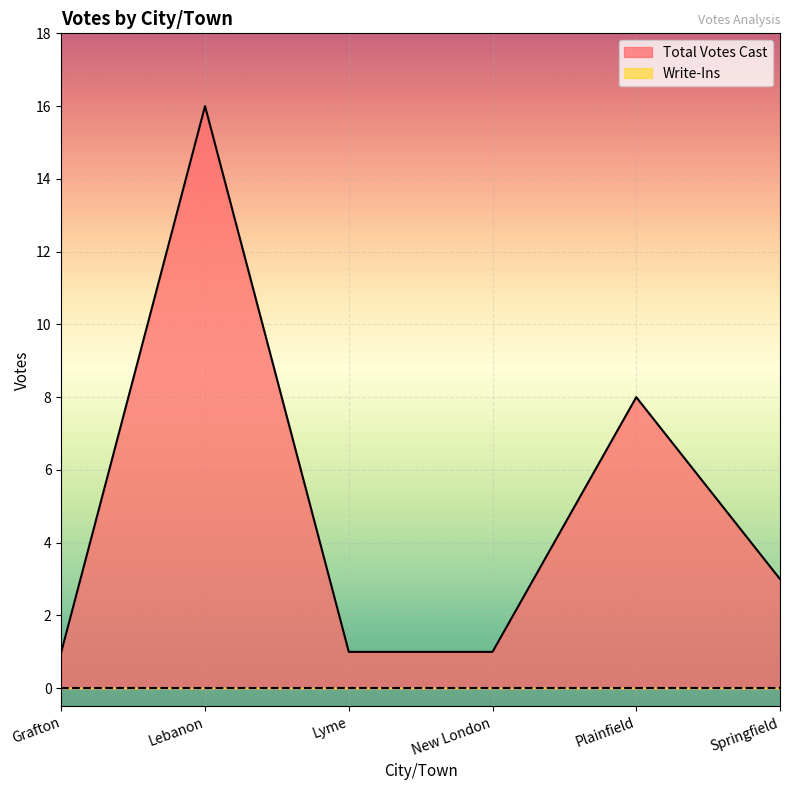

What is the change in value from New London to Springfield?

+2